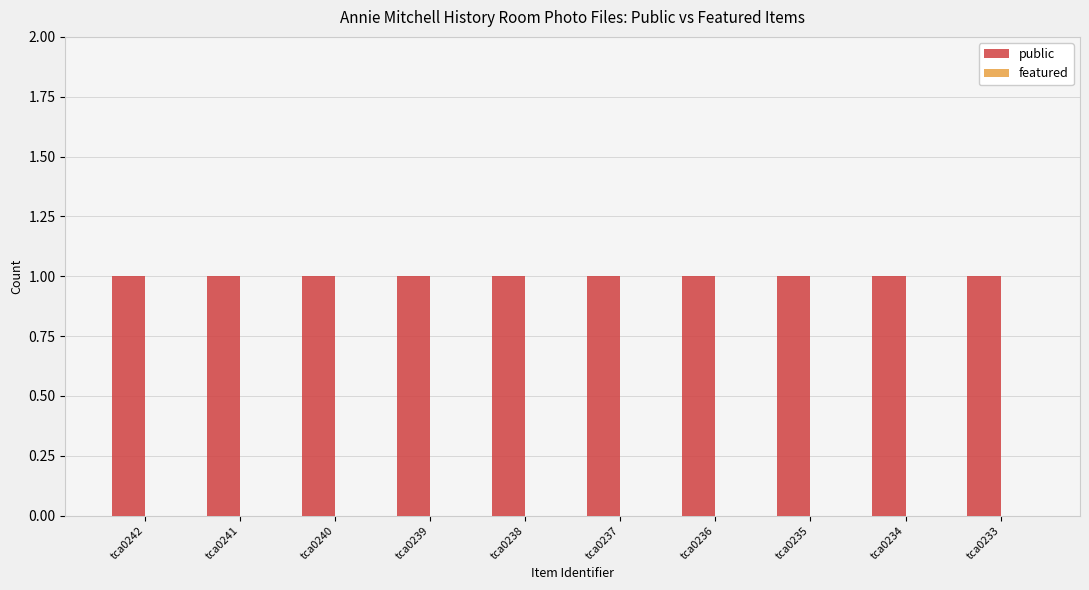

What is the spread (max minus min) of values at tca0242?

1